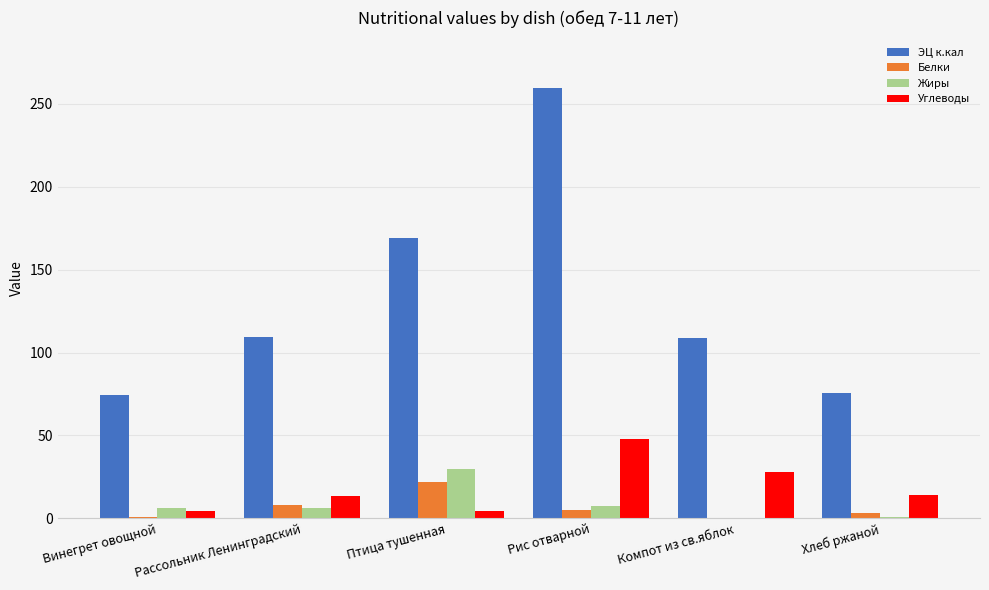

What are all the series names shown in the legend?

ЭЦ к.кал, Белки, Жиры, Углеводы